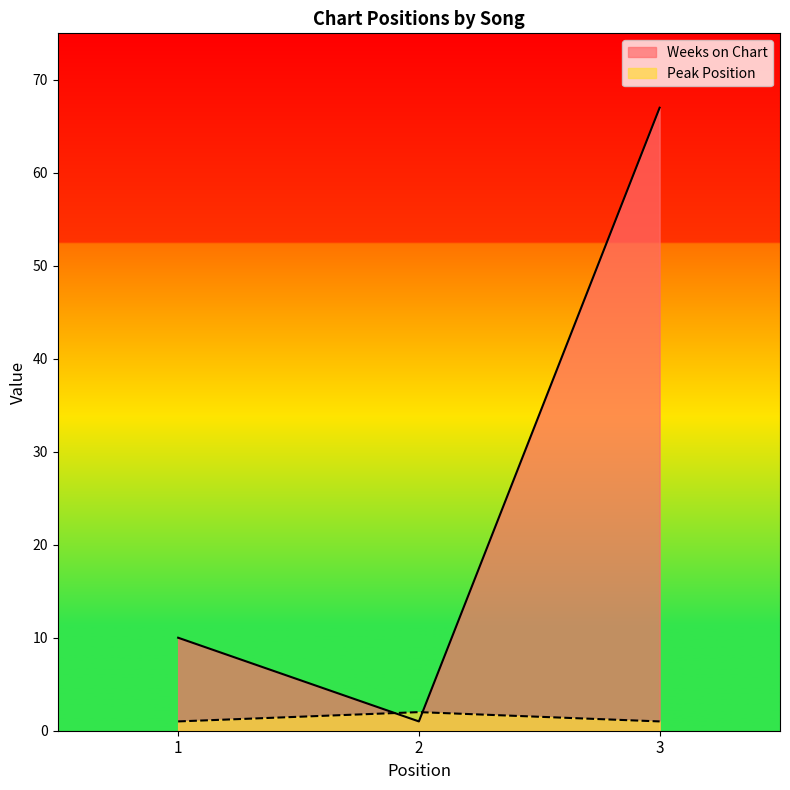

Which label corresponds to the smallest value in the chart?

2